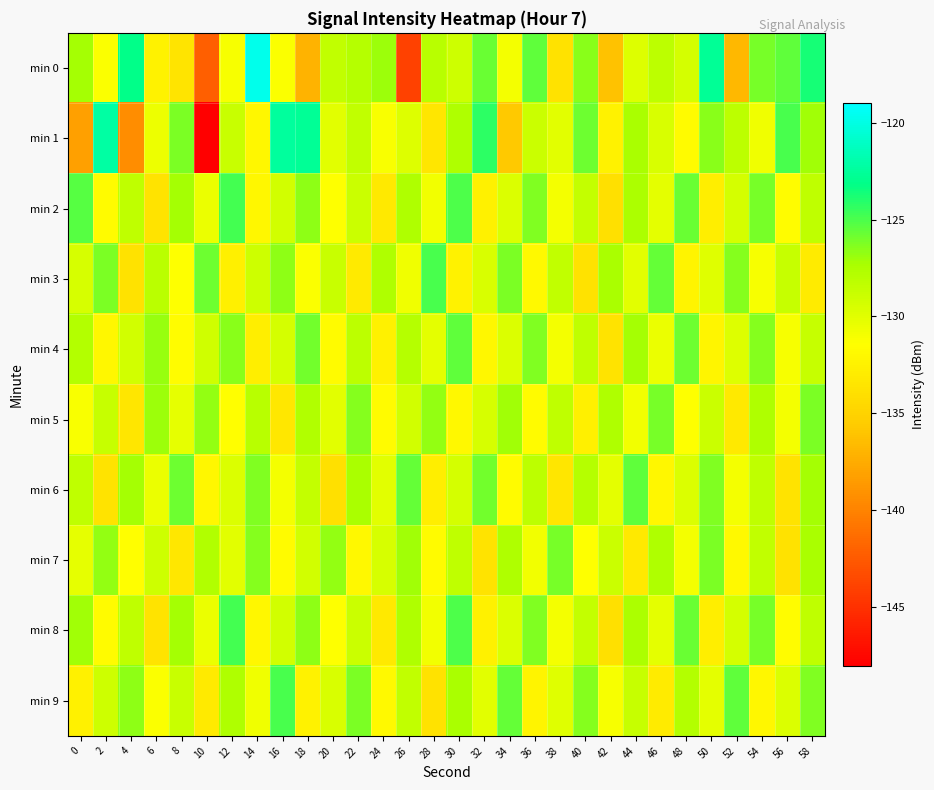

Reading left to right, transcribe all the data shown in this chart.

min 0: 0=-127.3	2=-131.3	4=-123.2	6=-132.4	8=-133.5	10=-142.1	12=-131.0	14=-119.7	16=-131.3	18=-137.0	20=-128.4	22=-127.9	24=-127.0	26=-144.0	28=-128.0	30=-129.0	32=-125.7	34=-130.9	36=-125.5	38=-133.8	40=-126.6	42=-136.2	44=-129.8	46=-128.3	48=-129.4	50=-122.7	52=-136.8	54=-126.1	56=-125.6	58=-123.7
min 1: 0=-138.2	2=-122.3	4=-139.4	6=-130.6	8=-126.2	10=-147.9	12=-128.7	14=-132.1	16=-122.4	18=-122.6	20=-130.0	22=-128.5	24=-131.2	26=-129.8	28=-133.4	30=-127.6	32=-124.3	34=-135.7	36=-128.9	38=-130.1	40=-125.8	42=-132.4	44=-127.3	46=-129.6	48=-131.8	50=-126.5	52=-128.2	54=-130.7	56=-124.9	58=-127.1
min 2: 0=-125.3	2=-131.8	4=-128.4	6=-133.7	8=-127.2	10=-130.5	12=-124.8	14=-132.1	16=-129.3	18=-126.7	20=-131.4	22=-128.9	24=-133.2	26=-127.6	28=-130.8	30=-125.1	32=-132.5	34=-129.7	36=-126.3	38=-131.0	40=-128.6	42=-133.9	44=-127.4	46=-130.2	48=-125.7	50=-132.8	52=-129.4	54=-126.1	56=-131.6	58=-128.3
min 3: 0=-129.5	2=-126.2	4=-133.8	6=-128.1	8=-131.4	10=-125.9	12=-132.7	14=-129.0	16=-126.6	18=-131.3	20=-128.8	22=-133.1	24=-127.5	26=-130.7	28=-125.0	30=-132.4	32=-129.6	34=-126.2	36=-131.9	38=-128.5	40=-133.8	42=-127.3	44=-130.1	46=-125.6	48=-132.3	50=-129.9	52=-126.4	54=-131.1	56=-128.7	58=-133.0
min 4: 0=-127.8	2=-132.1	4=-129.3	6=-126.9	8=-131.6	10=-129.1	12=-126.5	14=-132.8	16=-129.4	18=-126.0	20=-131.7	22=-128.2	24=-132.5	26=-127.9	28=-130.2	30=-125.5	32=-132.1	34=-129.7	36=-126.3	38=-131.0	40=-128.4	42=-133.7	44=-127.2	46=-130.5	48=-125.8	50=-132.2	52=-129.8	54=-126.4	56=-131.1	58=-128.7
min 5: 0=-131.2	2=-128.7	4=-133.5	6=-127.0	8=-130.3	10=-126.8	12=-131.5	14=-128.0	16=-133.3	18=-127.7	20=-130.0	22=-126.4	24=-131.7	26=-129.2	28=-126.8	30=-132.0	32=-129.5	34=-127.1	36=-131.8	38=-128.4	40=-132.7	42=-127.5	44=-130.8	46=-126.1	48=-131.4	50=-128.9	52=-133.2	54=-127.6	56=-130.9	58=-126.2
min 6: 0=-128.4	2=-133.7	4=-127.2	6=-130.5	8=-125.8	10=-132.1	12=-129.7	14=-126.3	16=-131.0	18=-128.6	20=-133.9	22=-127.3	24=-130.1	26=-125.6	28=-132.8	30=-129.4	32=-126.0	34=-131.7	36=-128.2	38=-133.5	40=-127.9	42=-130.2	44=-125.5	46=-132.1	48=-129.7	50=-126.3	52=-131.0	54=-128.4	56=-133.7	58=-127.2
min 7: 0=-130.3	2=-126.8	4=-131.5	6=-129.0	8=-133.3	10=-127.7	12=-130.0	14=-126.4	16=-131.7	18=-129.2	20=-126.8	22=-132.0	24=-129.5	26=-127.1	28=-131.8	30=-128.4	32=-133.7	34=-127.5	36=-130.8	38=-126.1	40=-131.4	42=-128.9	44=-133.2	46=-127.6	48=-130.9	50=-126.2	52=-131.9	54=-128.5	56=-133.8	58=-127.3
min 8: 0=-127.1	2=-131.8	4=-128.4	6=-133.7	8=-127.2	10=-130.5	12=-124.8	14=-132.1	16=-129.3	18=-126.7	20=-131.4	22=-128.9	24=-133.2	26=-127.6	28=-130.8	30=-125.1	32=-132.5	34=-129.7	36=-126.3	38=-131.0	40=-128.6	42=-133.9	44=-127.4	46=-130.2	48=-125.7	50=-132.8	52=-129.4	54=-126.1	56=-131.6	58=-128.3
min 9: 0=-132.5	2=-129.0	4=-126.6	6=-131.3	8=-128.8	10=-133.1	12=-127.5	14=-130.7	16=-125.0	18=-132.4	20=-129.6	22=-126.2	24=-131.9	26=-128.5	28=-133.8	30=-127.3	32=-130.1	34=-125.6	36=-132.3	38=-129.9	40=-126.4	42=-131.1	44=-128.7	46=-133.0	48=-127.8	50=-130.2	52=-125.5	54=-132.1	56=-129.7	58=-126.3